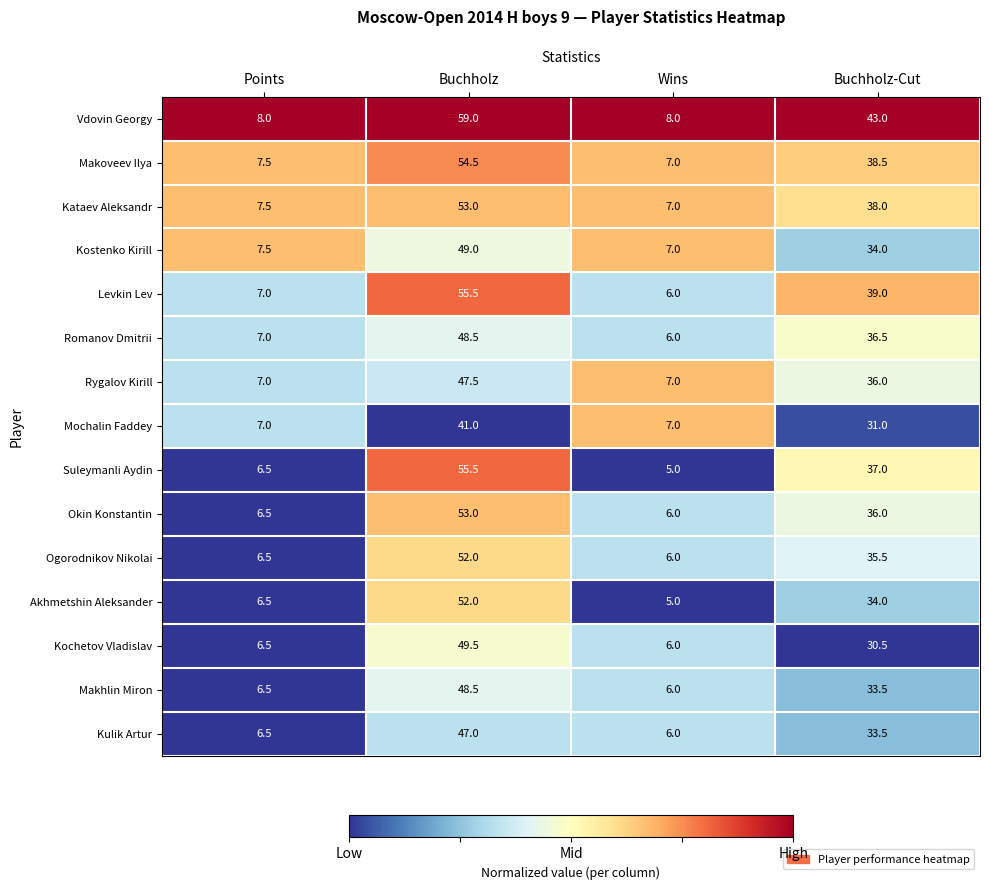

What is the difference between the Makhlin Miron values at Points and Buchholz?

42.0